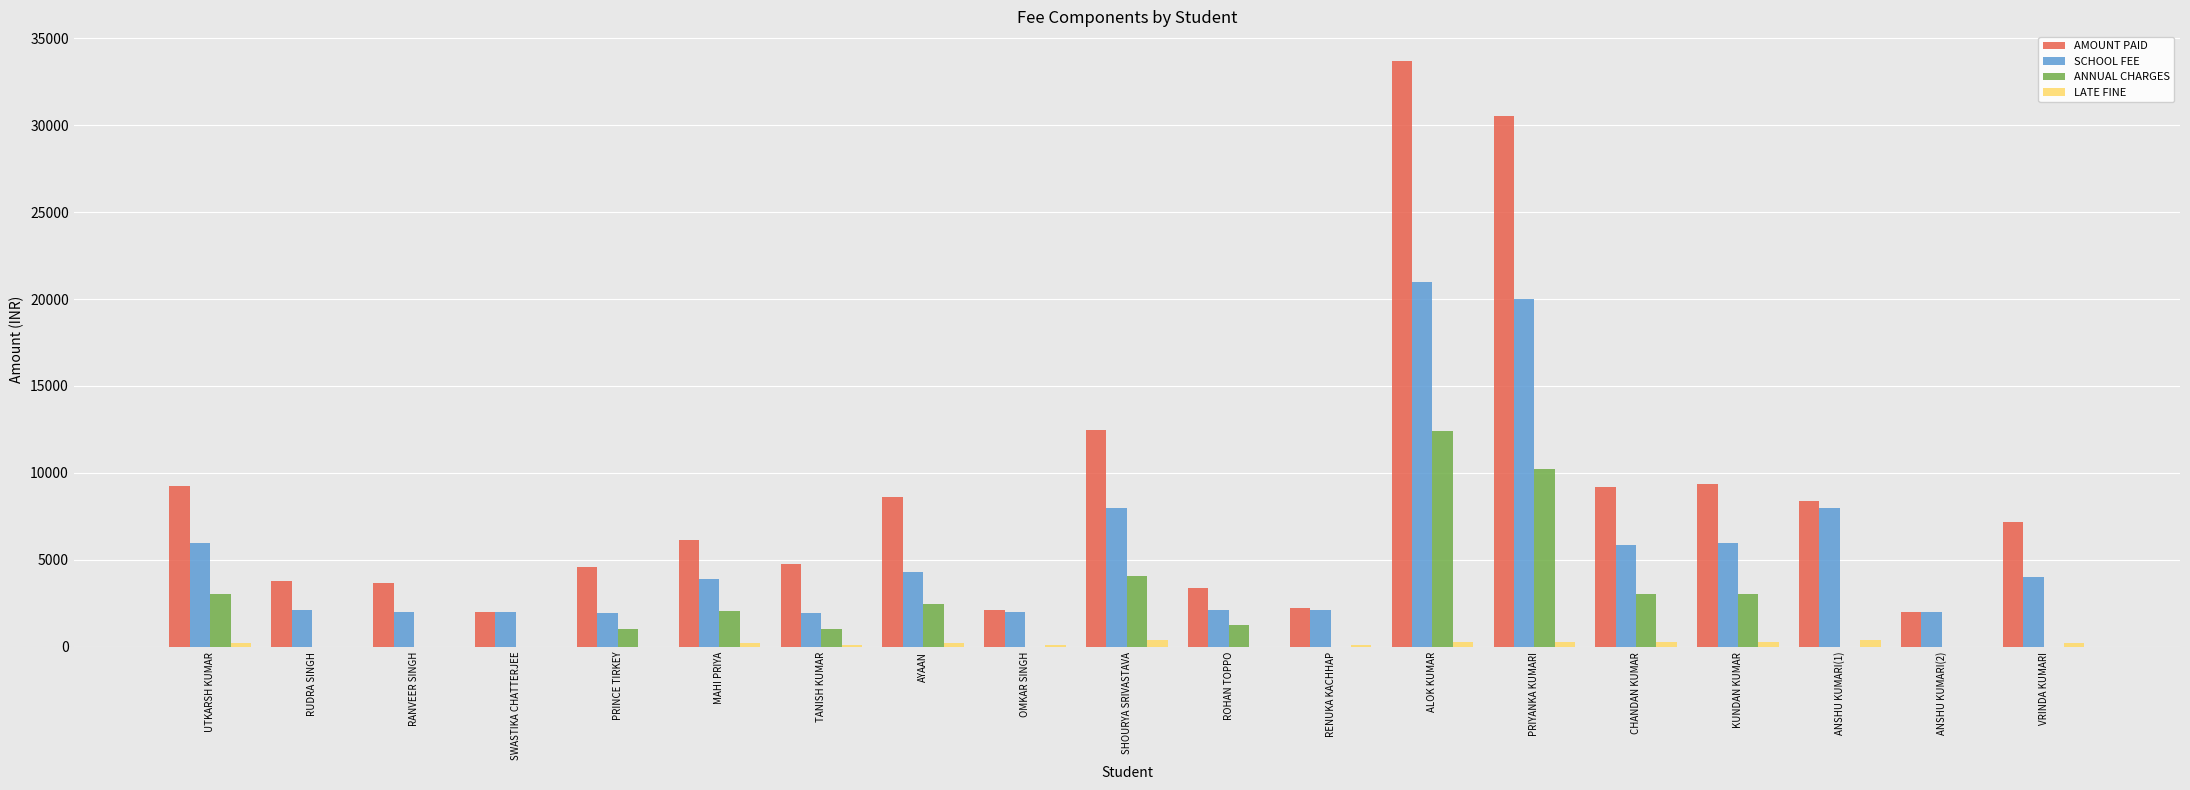

Count the number of data series in this chart.

4